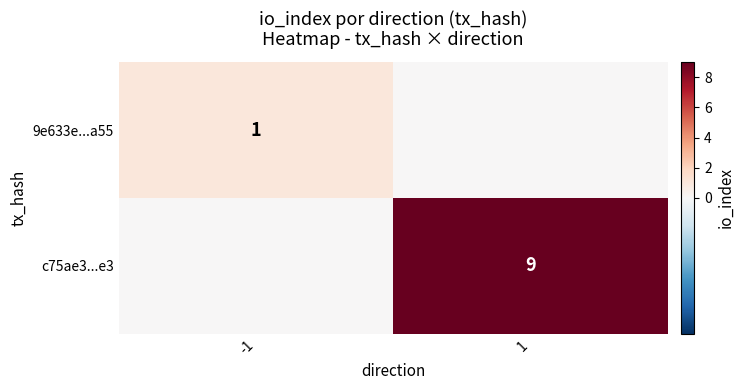

What is the spread (max minus min) of values at 1?

9